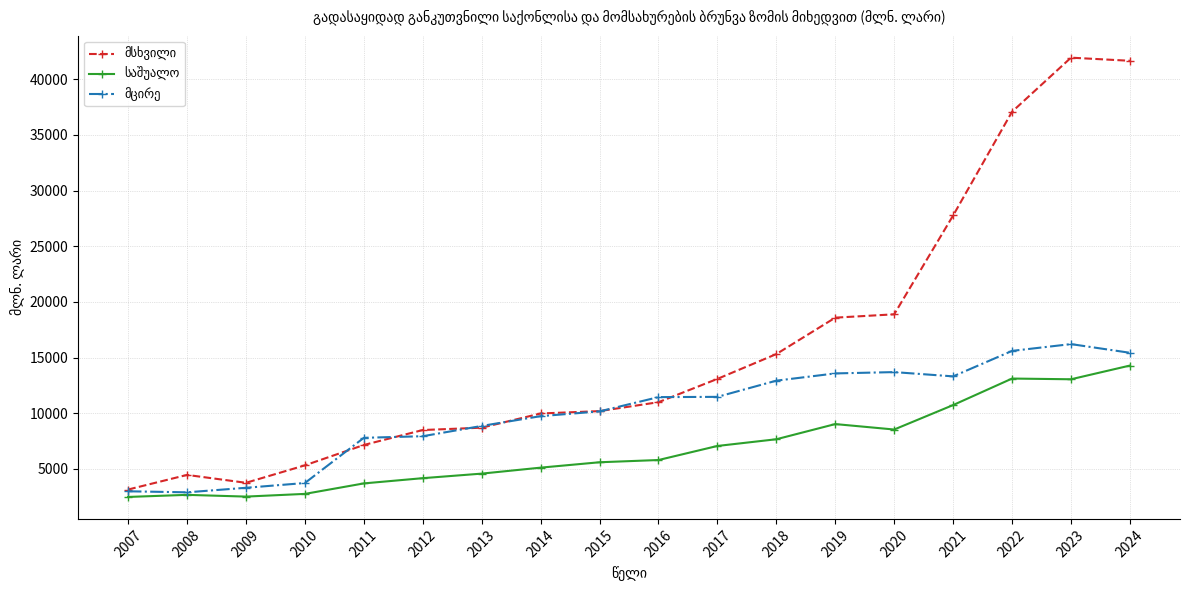

What is the difference between the highest and lowest values at 2015?

4595.9